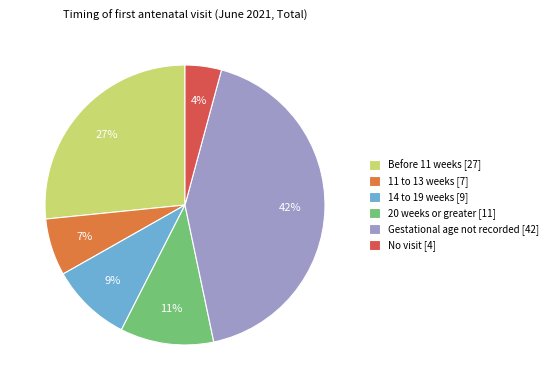

Do Gestational age not recorded [42] and 20 weeks or greater [11] together represent more than half of the pie?

Yes